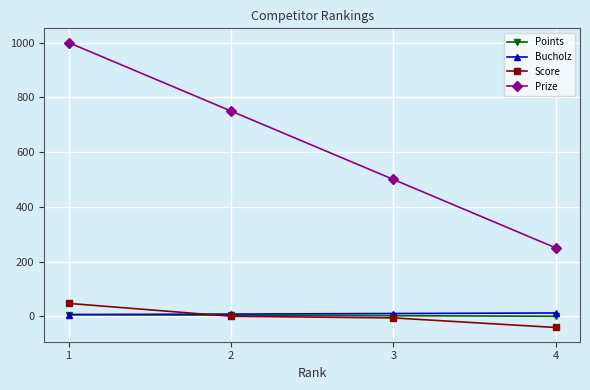

What is the difference between the highest and lowest values at 1?

994